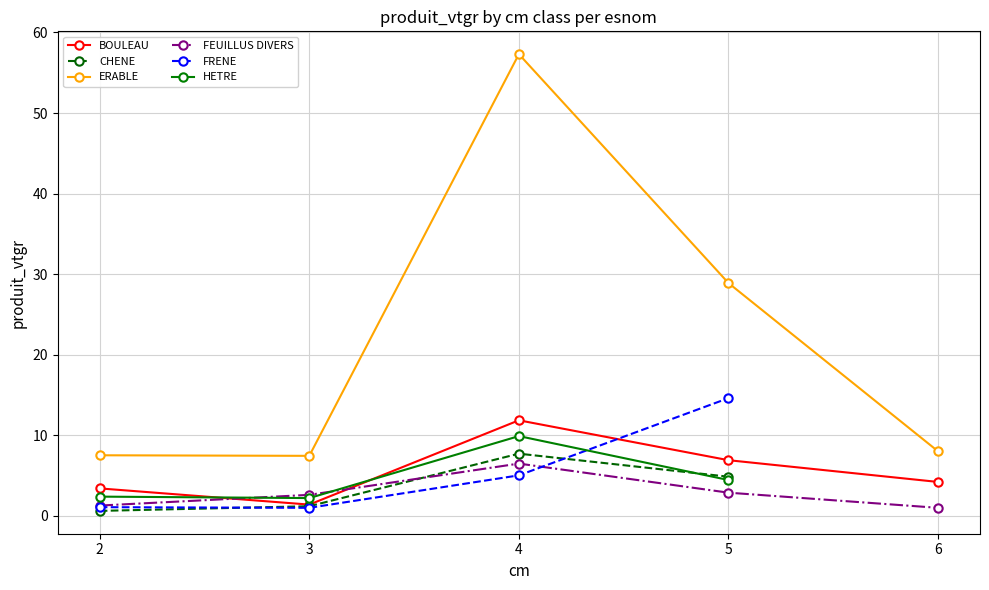

At how many categories does at least one series exceed 31?

1